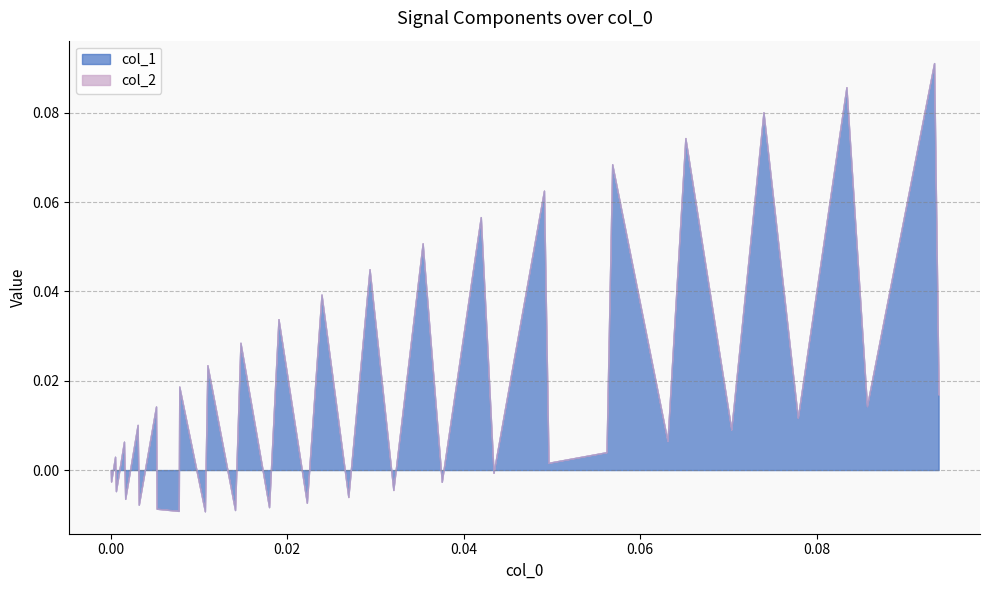

How many values in col_1 are below zero?

14